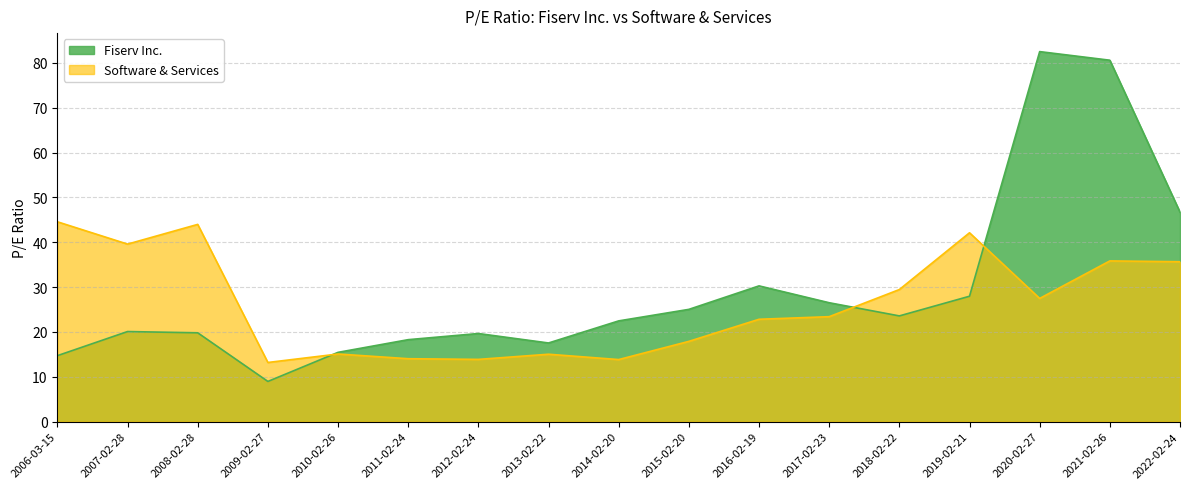

Rank the series by their average value, from highest to lowest.

Fiserv Inc., Software & Services